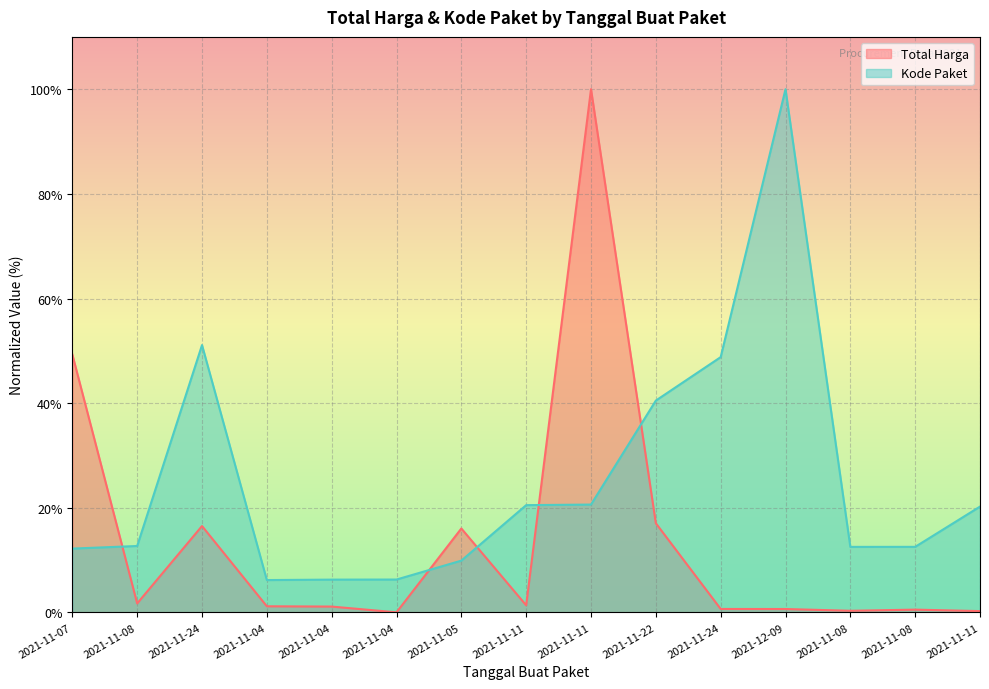

List the labels in order of Kode Paket value, largest first.

2021-12-09, 2021-11-24, 2021-11-24, 2021-11-22, 2021-11-11, 2021-11-11, 2021-11-11, 2021-11-08, 2021-11-08, 2021-11-08, 2021-11-07, 2021-11-05, 2021-11-04, 2021-11-04, 2021-11-04